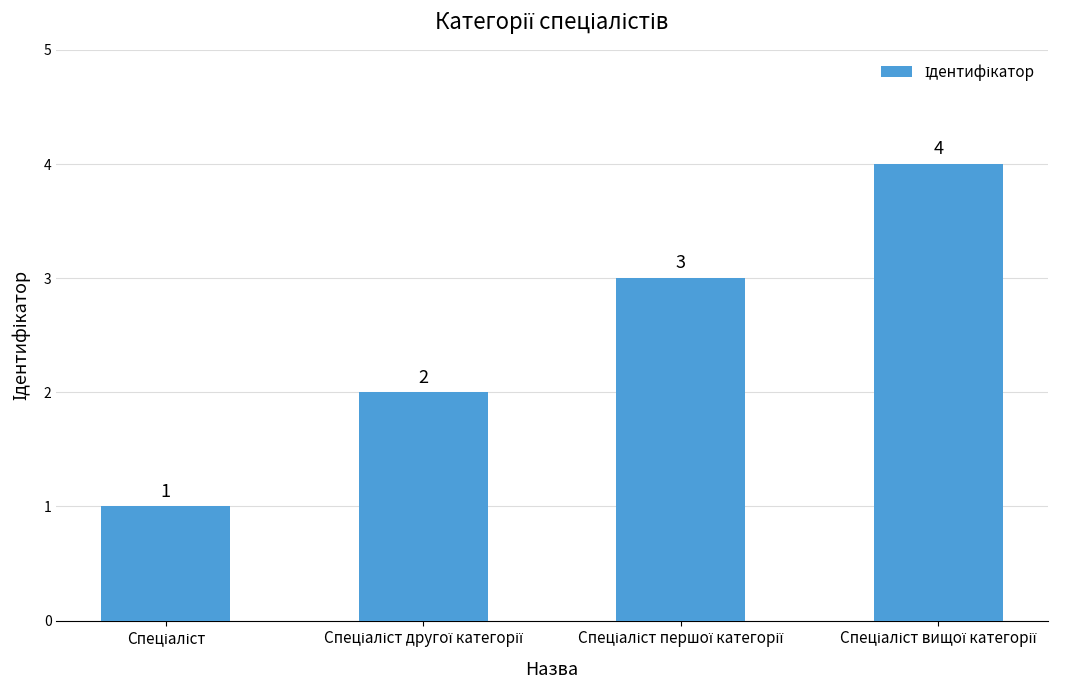

Reading left to right, extract all data points from this chart.

1	2	3	4